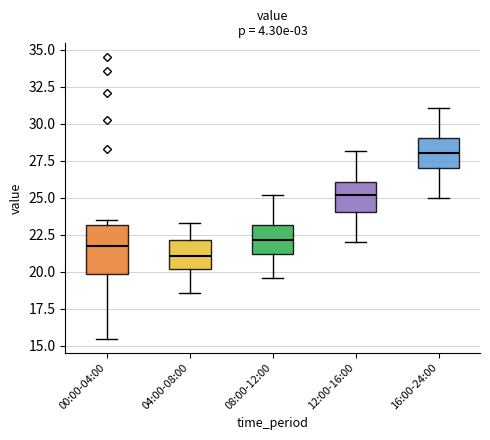

Reading left to right, transcribe this box plot: for each box, give where its median line is, the range the box spans, and where its two whiskers end, as read against the y-axis. The values are not printed on the chart, so give them approximately, as read against the axis.

00:00-04:00: median 22.0, box 20.0 to 23.0, whiskers 15.5 to 23.5
04:00-08:00: median 21.0, box 20.0 to 22.0, whiskers 18.5 to 23.5
08:00-12:00: median 22.0, box 21.0 to 23.0, whiskers 19.5 to 25.0
12:00-16:00: median 25.0, box 24.0 to 26.0, whiskers 22.0 to 28.0
16:00-24:00: median 28.0, box 27.0 to 29.0, whiskers 25.0 to 31.0